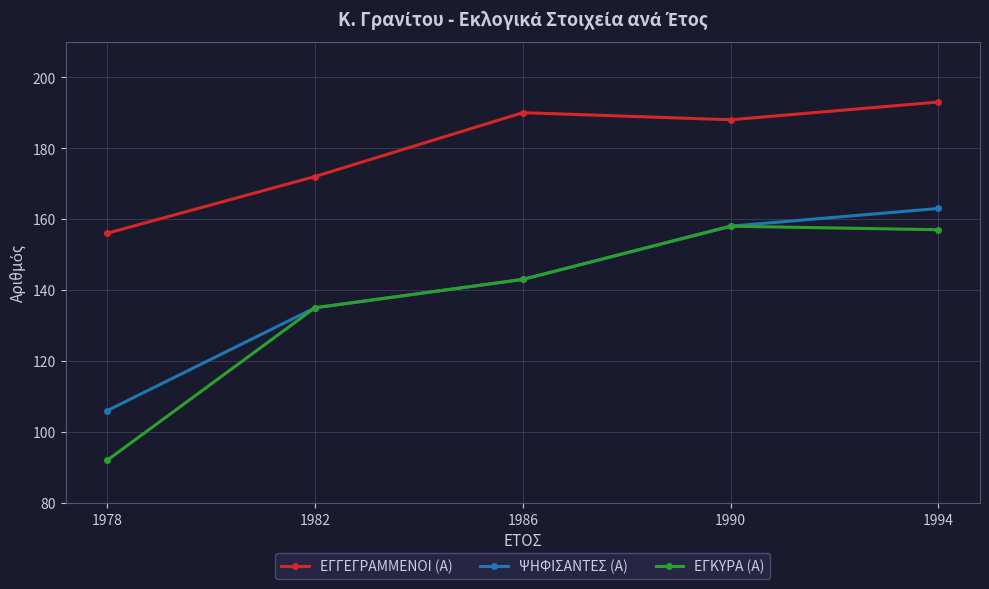

Where is the first local maximum for ΕΓΚΥΡΑ (Α)?

1990